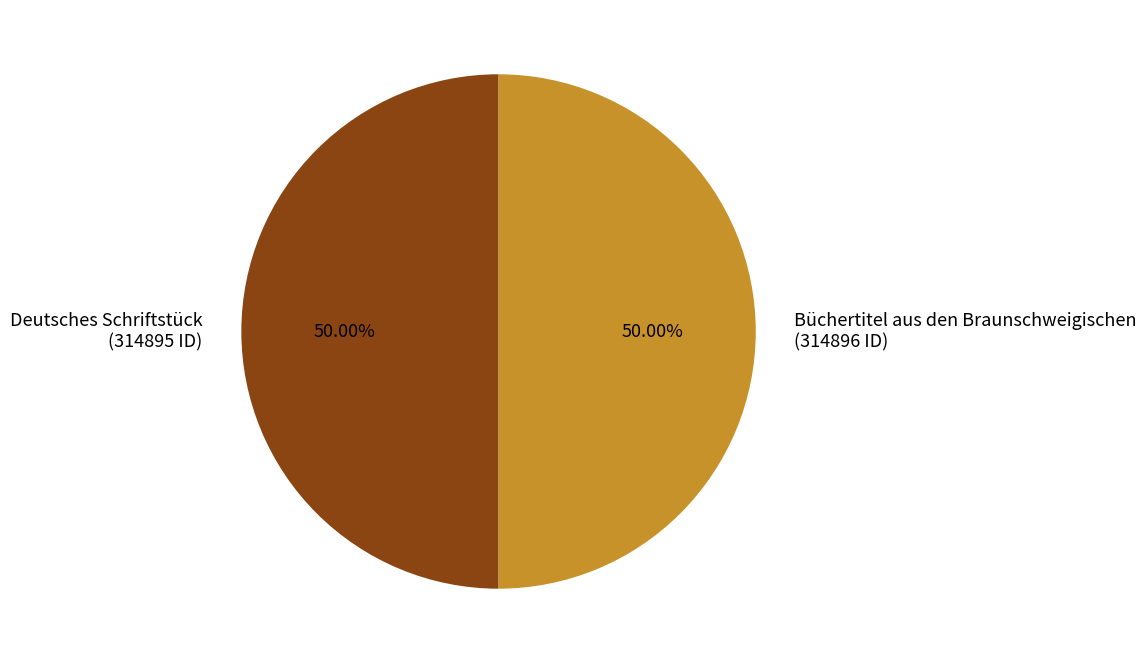

Combined, do Büchertitel aus den Braunschweigischen and Deutsches Schriftstück account for over 50%?

Yes